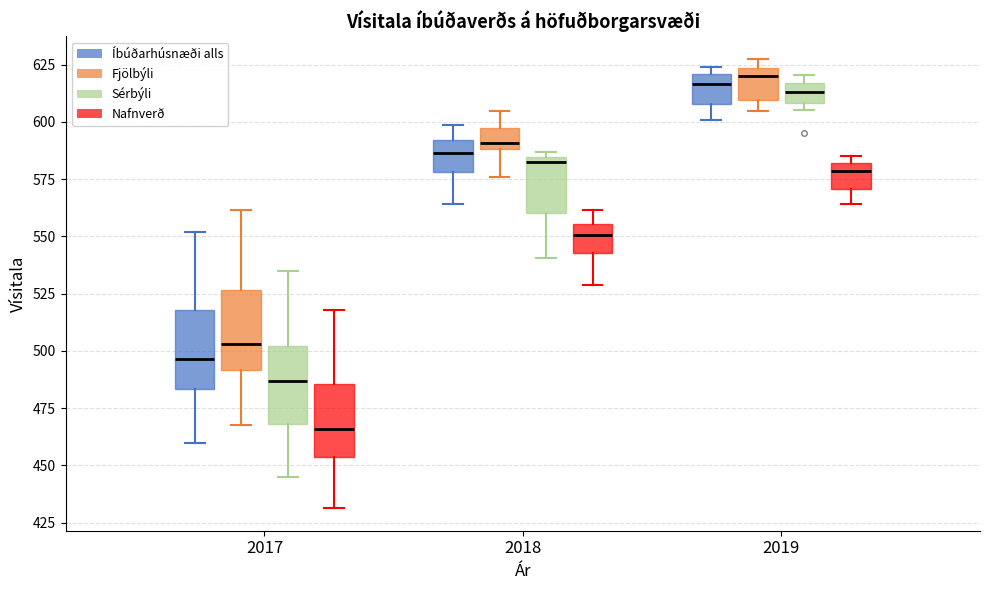

Reading left to right, read every box against the y-axis: the position of its median line, the range the box covers, and the ends of its whiskers. The values are not printed on the chart, so give them approximately, as read against the axis.

2017 (Íbúðarhúsnæði alls): median 495, box 485 to 520, whiskers 460 to 550
2017 (Fjölbýli): median 505, box 490 to 525, whiskers 470 to 560
2017 (Sérbýli): median 485, box 470 to 500, whiskers 445 to 535
2017 (Nafnverð): median 465, box 455 to 485, whiskers 430 to 520
2018 (Íbúðarhúsnæði alls): median 585, box 580 to 590, whiskers 565 to 600
2018 (Fjölbýli): median 590 (just above the box's lower edge), box 590 to 595, whiskers 575 to 605
2018 (Sérbýli): median 580, box 560 to 585, whiskers 540 to 585 (just above the box's upper edge)
2018 (Nafnverð): median 550, box 545 to 555, whiskers 530 to 560
2019 (Íbúðarhúsnæði alls): median 615, box 610 to 620, whiskers 600 to 625
2019 (Fjölbýli): median 620, box 610 to 625, whiskers 605 to 630
2019 (Sérbýli): median 615 (inside the box), box 610 to 615, whiskers 605 to 620
2019 (Nafnverð): median 580 (just below the box's upper edge), box 570 to 580, whiskers 565 to 585